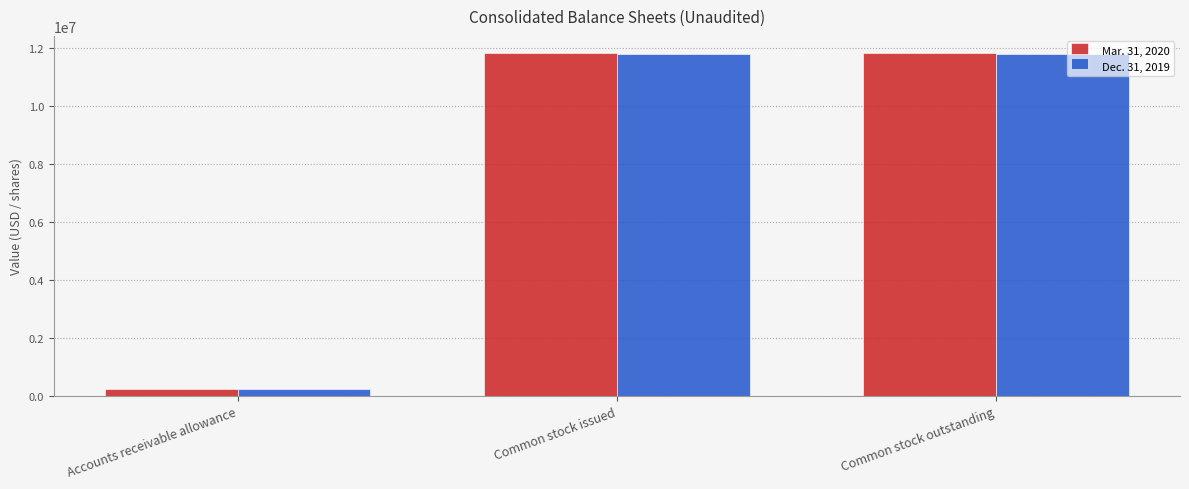

Which series has the widest spread of values?

Mar. 31, 2020